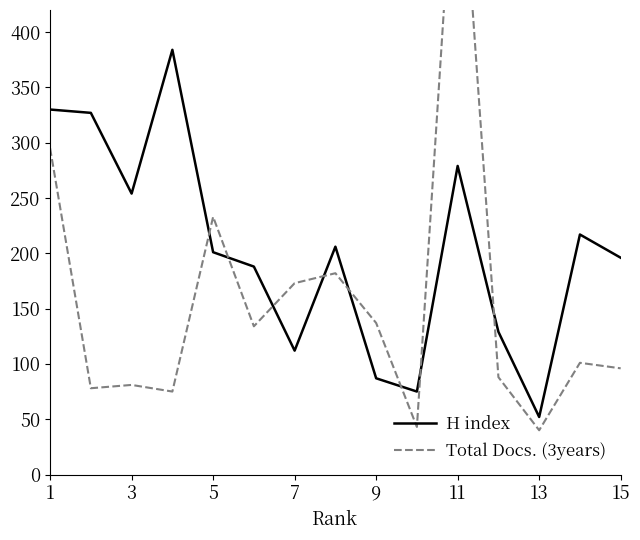

What is the lowest value of the Total Docs. (3years) series?

40